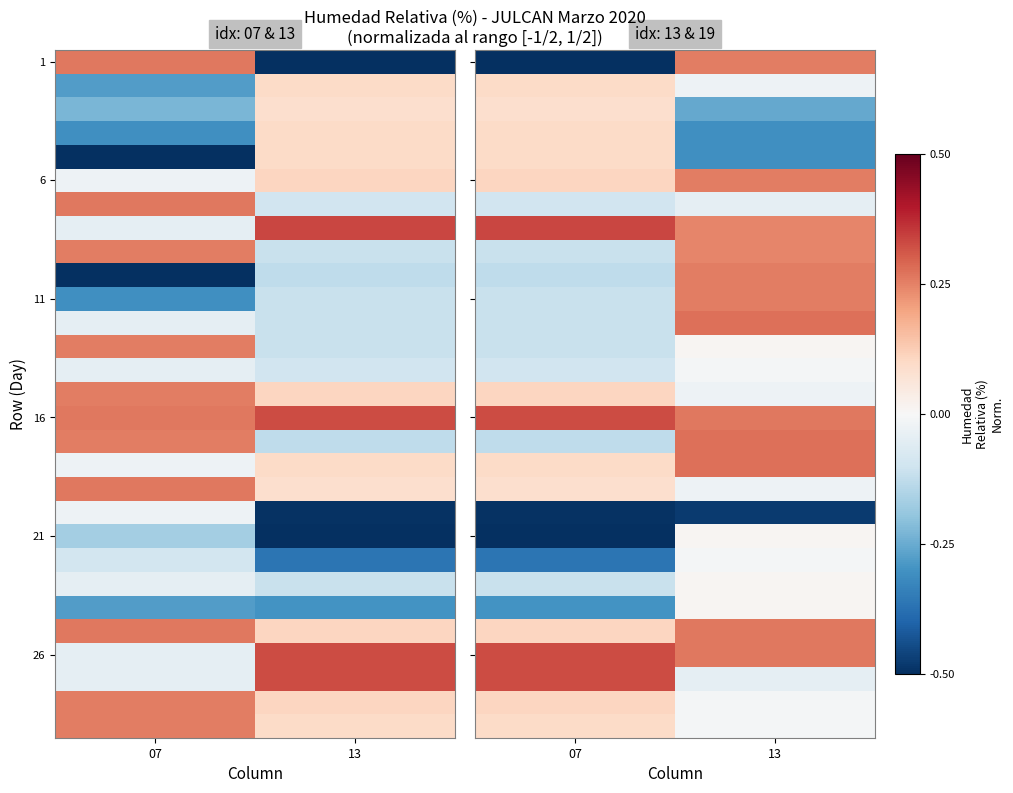

How many positive values does the 11 series have?

1